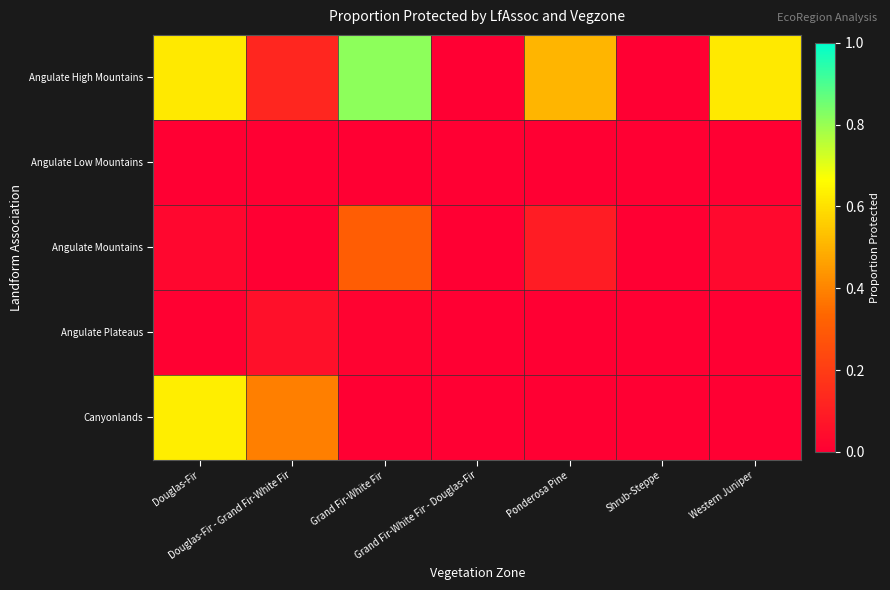

At which category is the sum across all series the highest?

Douglas-Fir